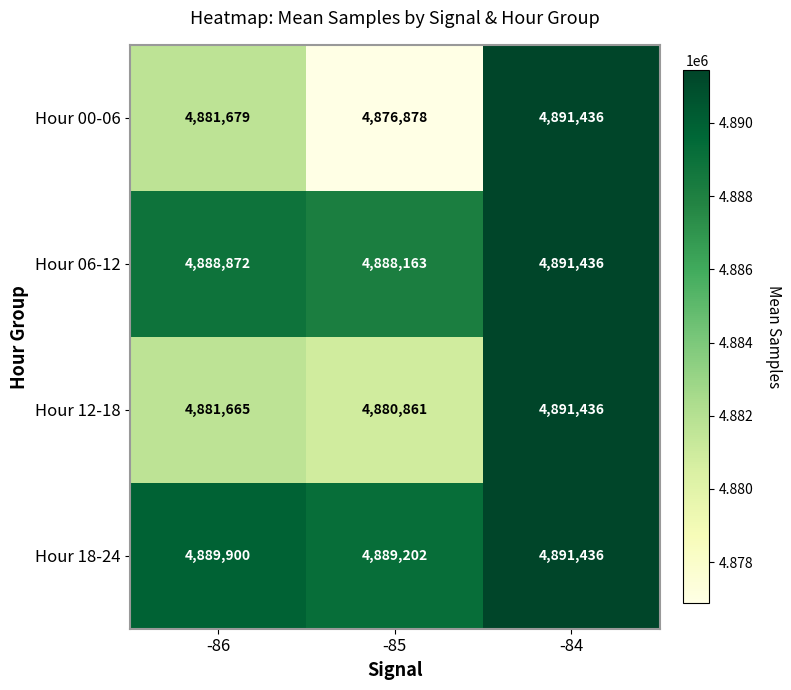

How many Hour 18-24 values are between 4889202 and 4891436?

3